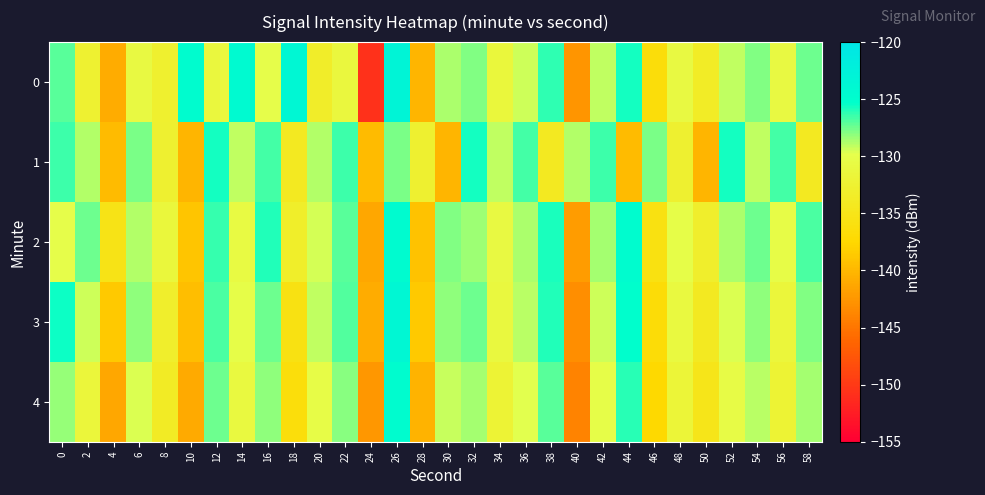

Rank the series by their maximum value, from lowest to highest.

1, 4, 2, 3, 0